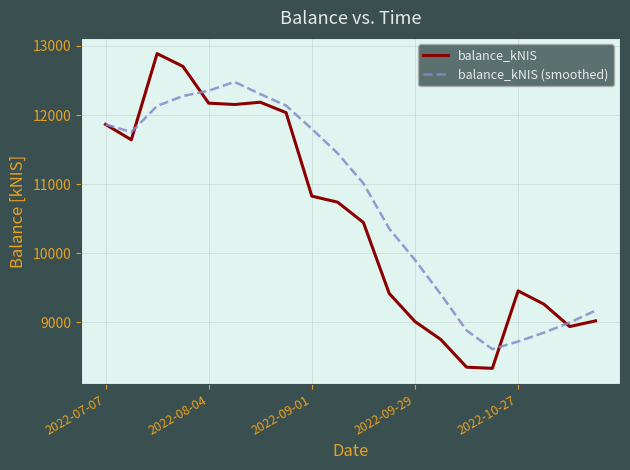

Which series has the largest total across all categories?

balance_kNIS (smoothed)